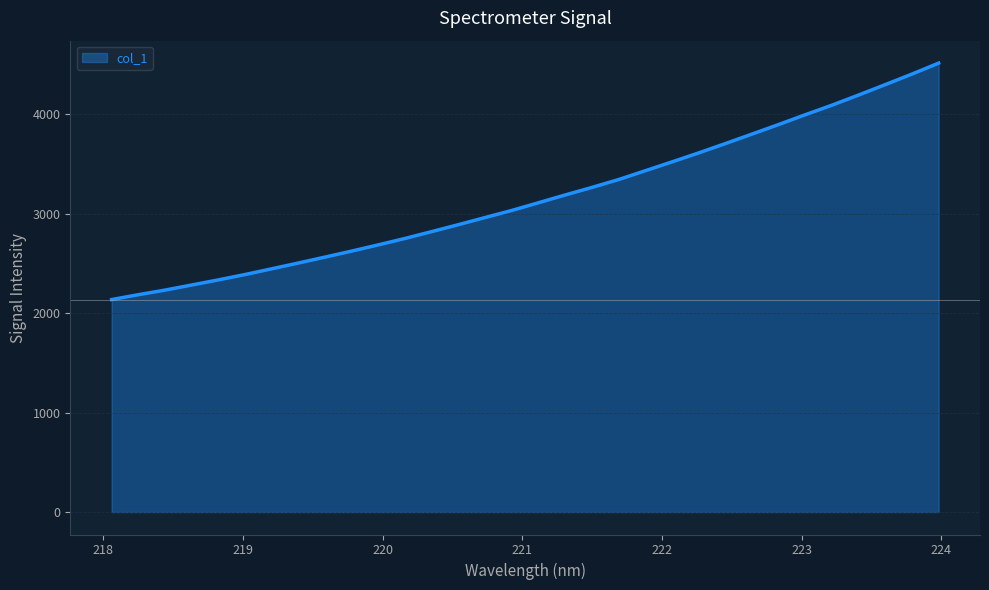

What is the minimum value shown in the chart?

2136.7